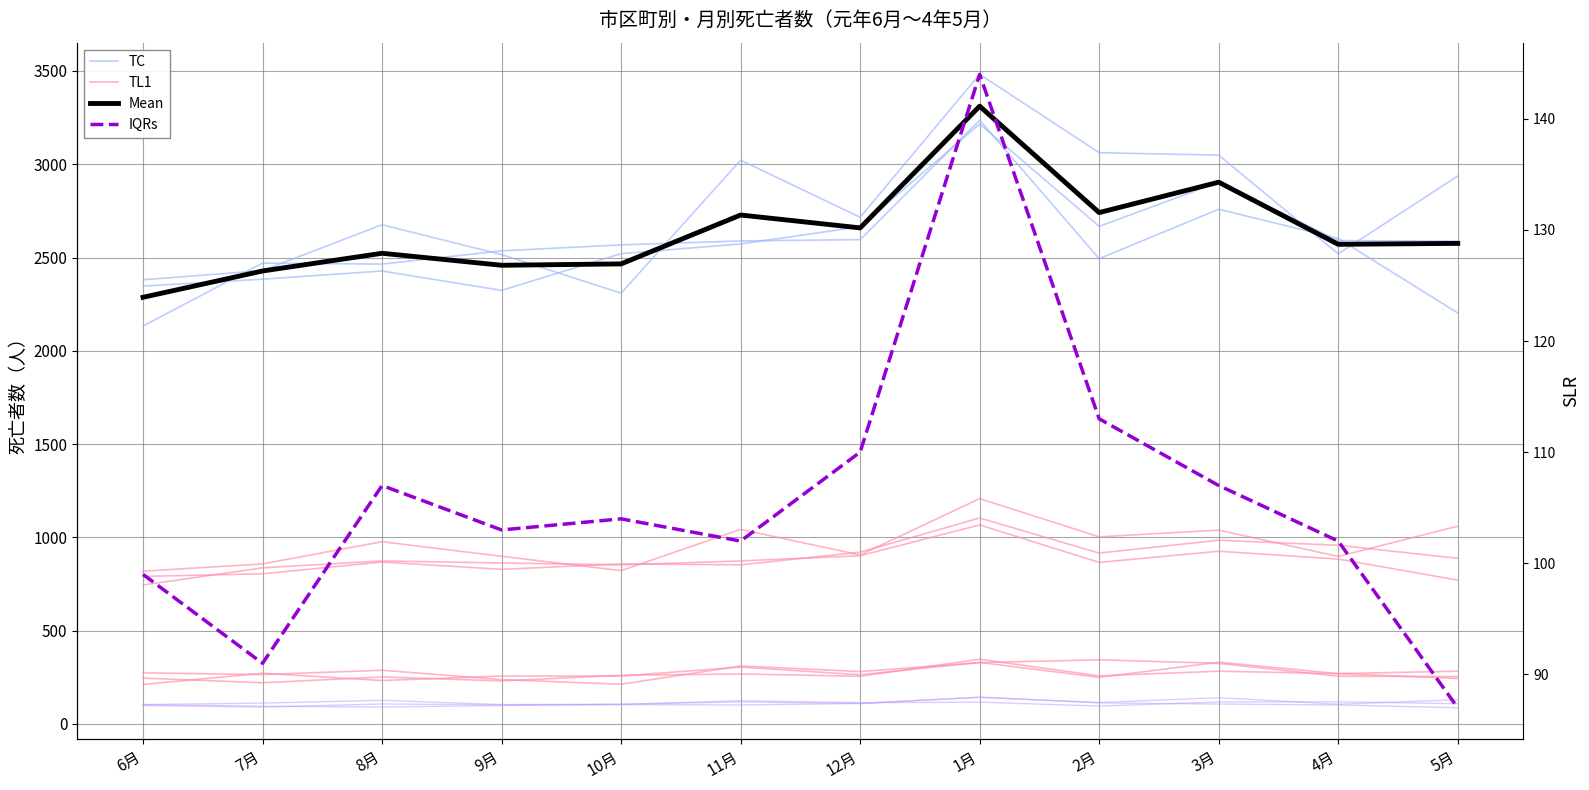

What is the minimum value shown in the chart?

87.0